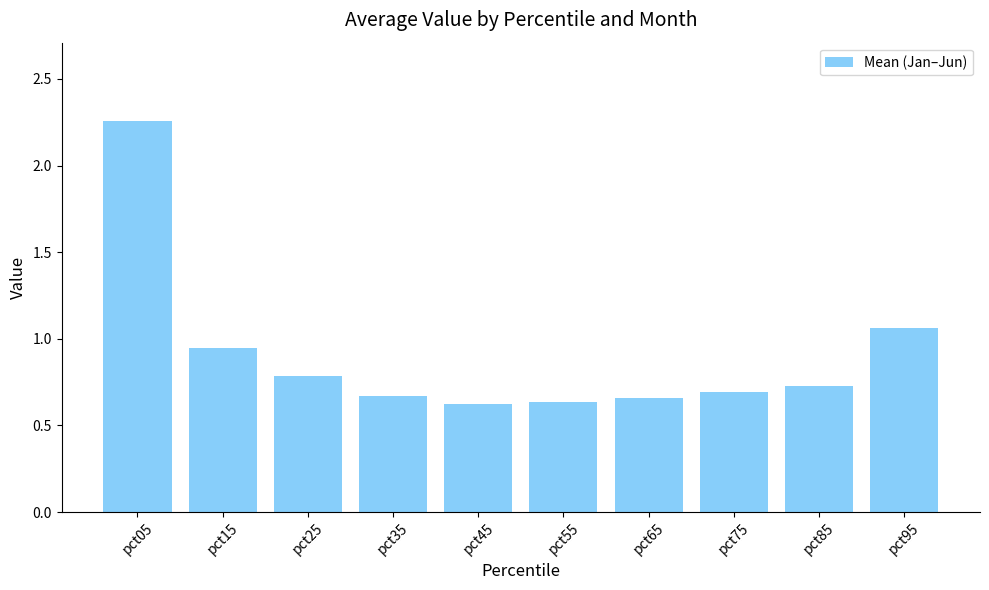

The chart shows a value of 0.7 at pct85. True or false?

True